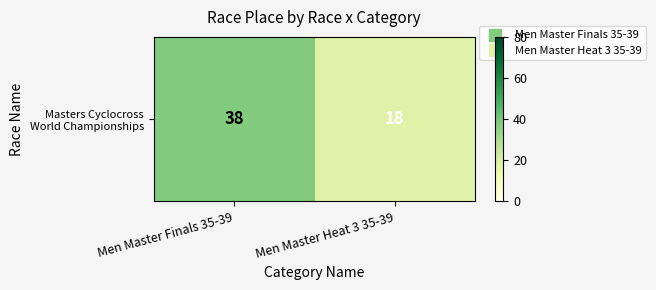

List the labels in order of value, largest first.

Men Master Finals 35-39, Men Master Heat 3 35-39